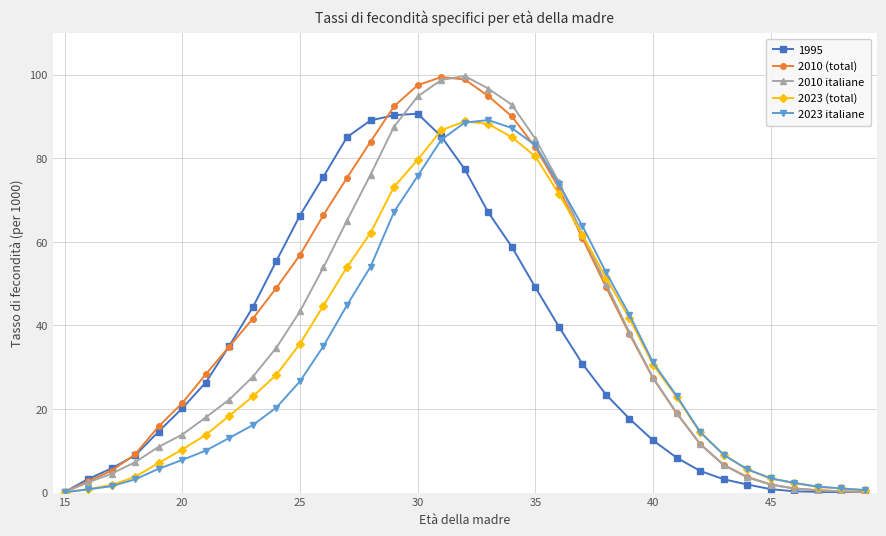

What is the greatest value displayed?

99.7